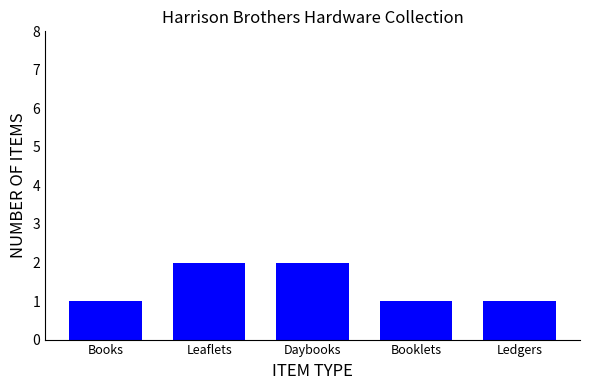

Count the values in the range 1 to 2.

5